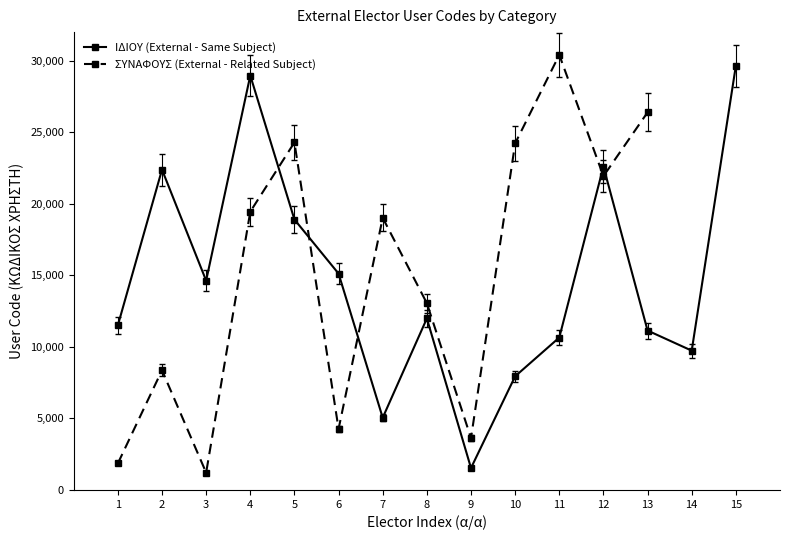

What is the change in value from 4 to 11?

-18312